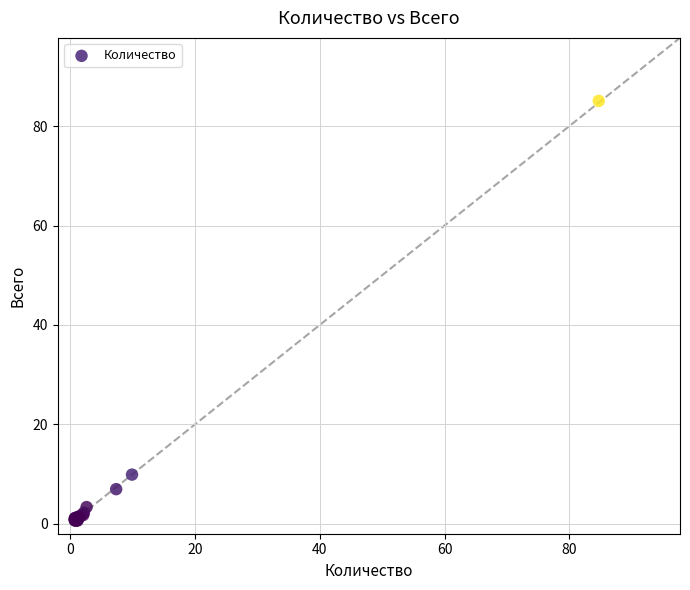

What Y value in the scatter plot is closest to 42?

9.9